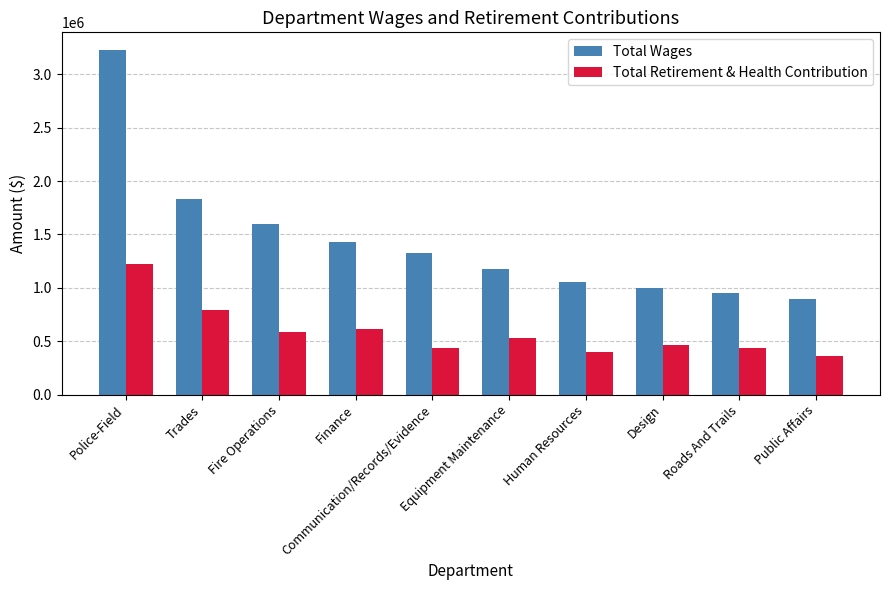

List the series in order of their peak value, lowest first.

Total Retirement & Health Contribution, Total Wages